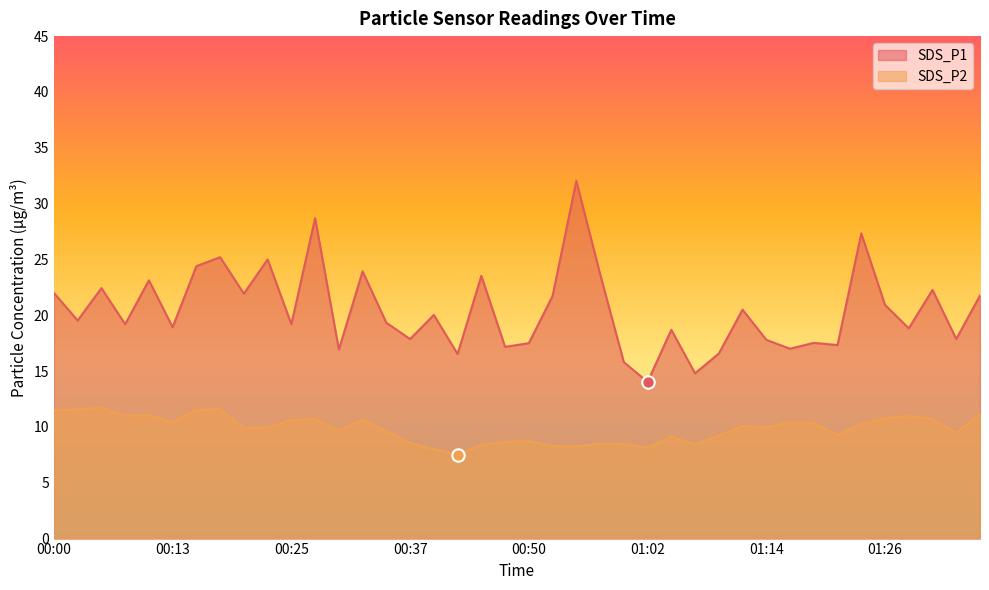

Which series contains the highest Y value?

SDS_P1